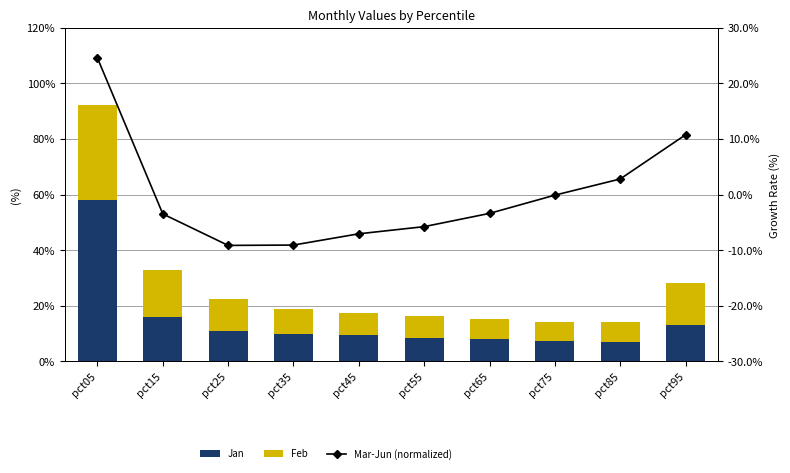

Reading left to right, extract all data points from this chart.

Jan: pct05=5.8	pct15=1.6	pct25=1.1	pct35=1.0	pct45=0.9	pct55=0.8	pct65=0.8	pct75=0.7	pct85=0.7	pct95=1.3
Feb: pct05=3.4	pct15=1.7	pct25=1.2	pct35=0.9	pct45=0.8	pct55=0.8	pct65=0.7	pct75=0.7	pct85=0.7	pct95=1.5
Mar-Jun (normalized): pct05=24.6	pct15=-3.5	pct25=-9.2	pct35=-9.1	pct45=-7.1	pct55=-5.8	pct65=-3.4	pct75=-0.1	pct85=2.8	pct95=10.7